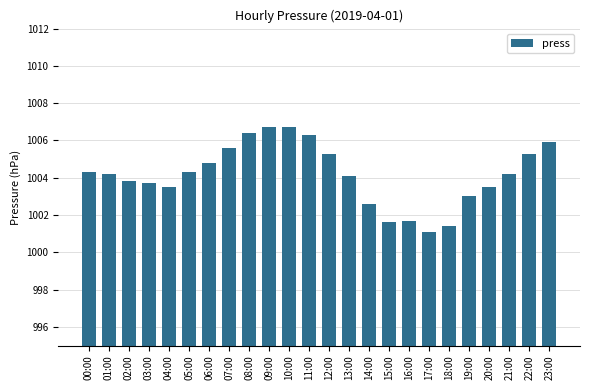

What is the value of the 6th bar from the left?

1004.3